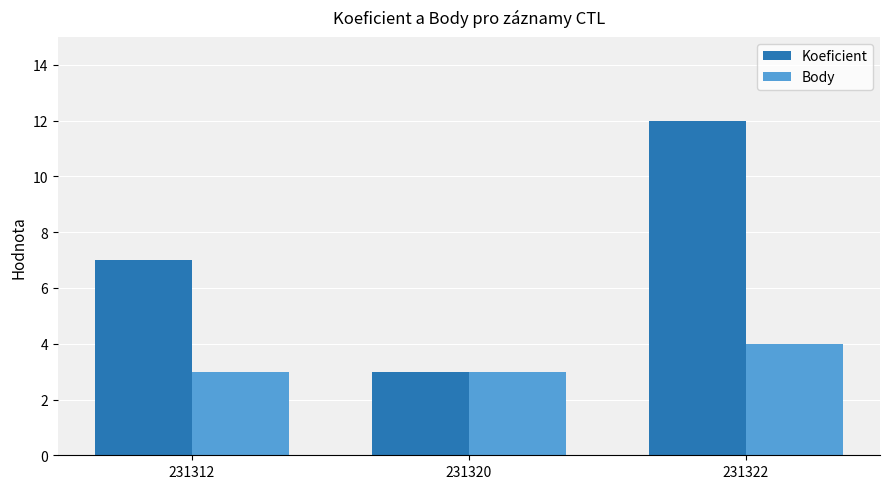

The value of Body at 231322 is 5. True or false?

False